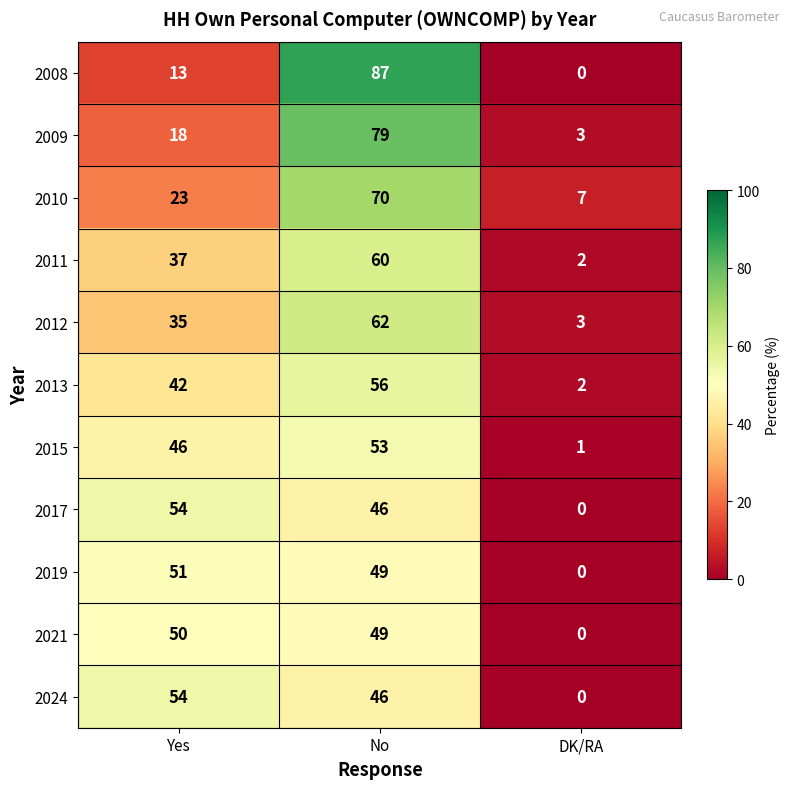

What is the maximum value shown in the chart?

87